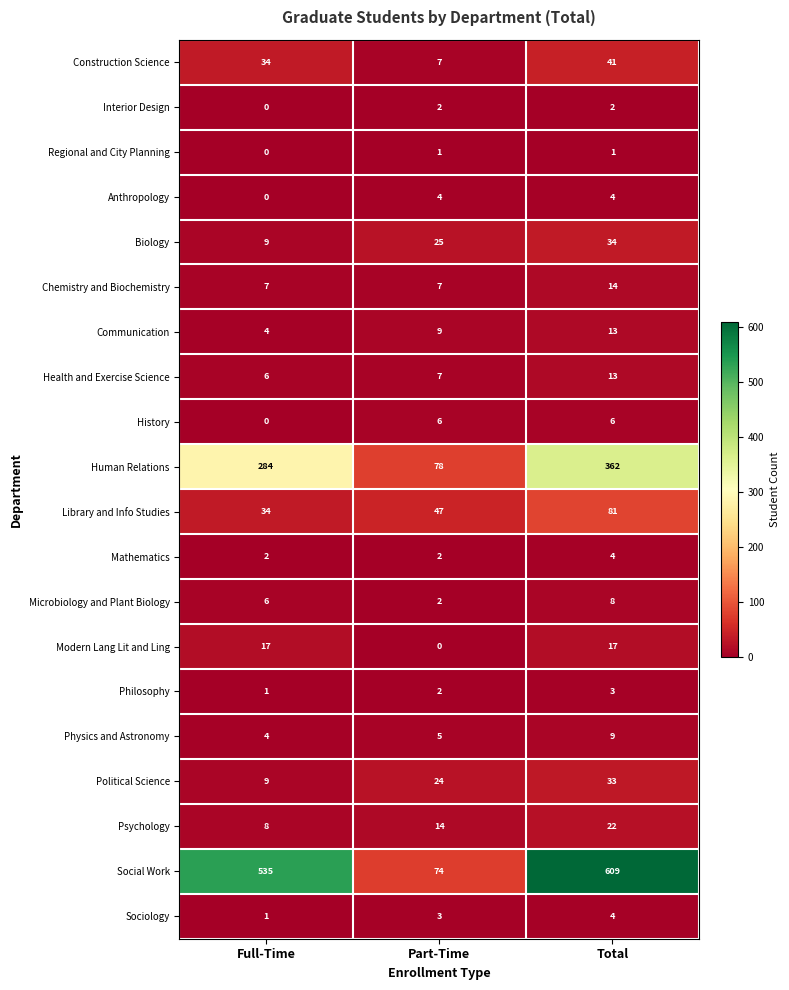

The value of Biology at Total is 34. True or false?

True